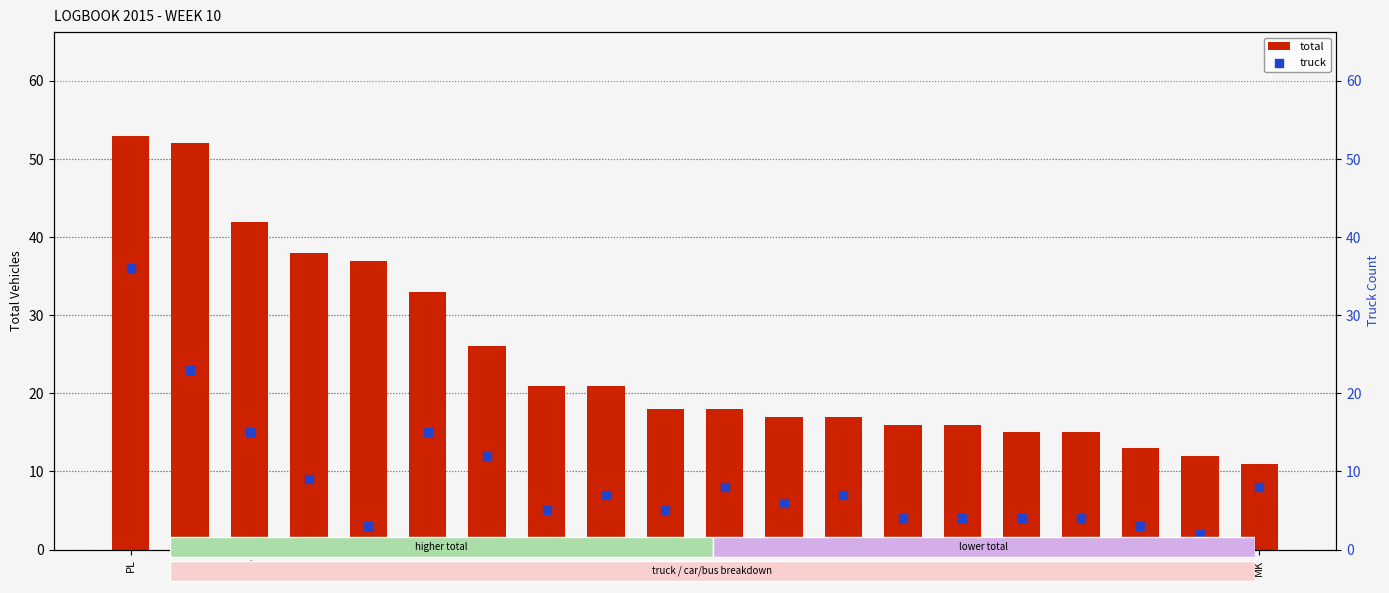

Which series has the largest total across all categories?

total